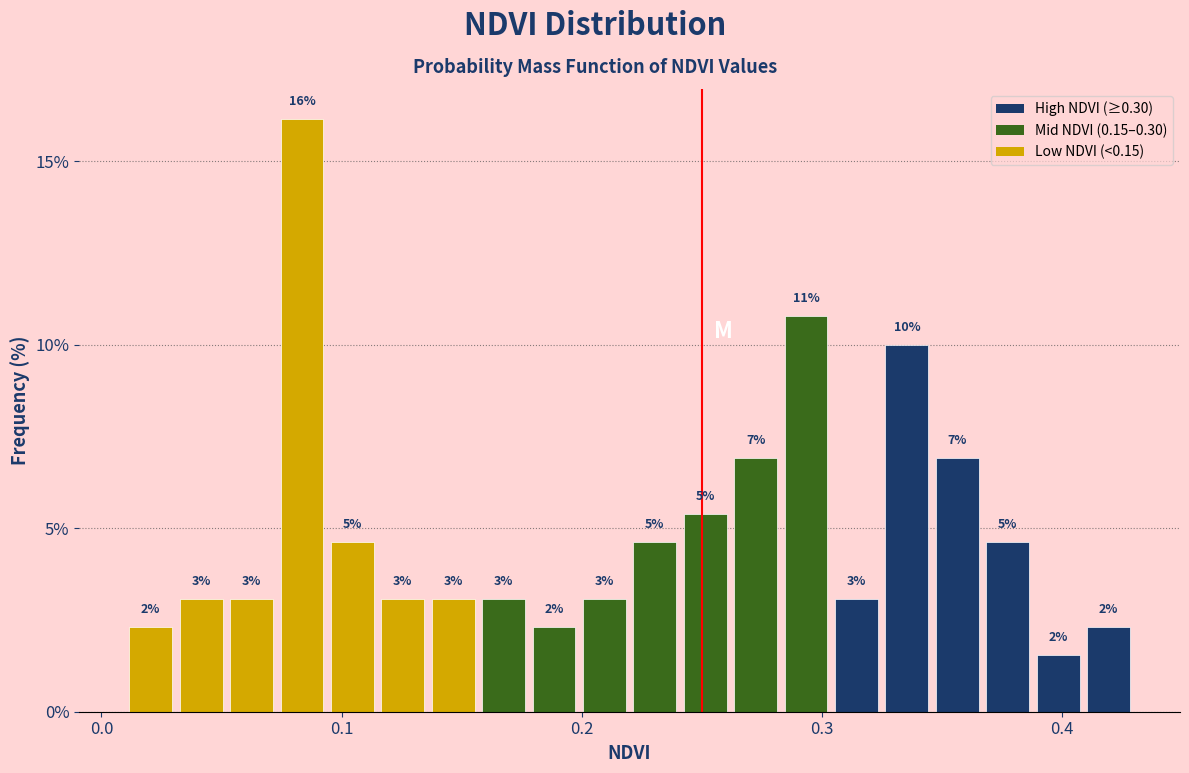

Around what value on the x-axis is the tallest bar? Give the approximate position of its centre, as read against the axis.

0.08